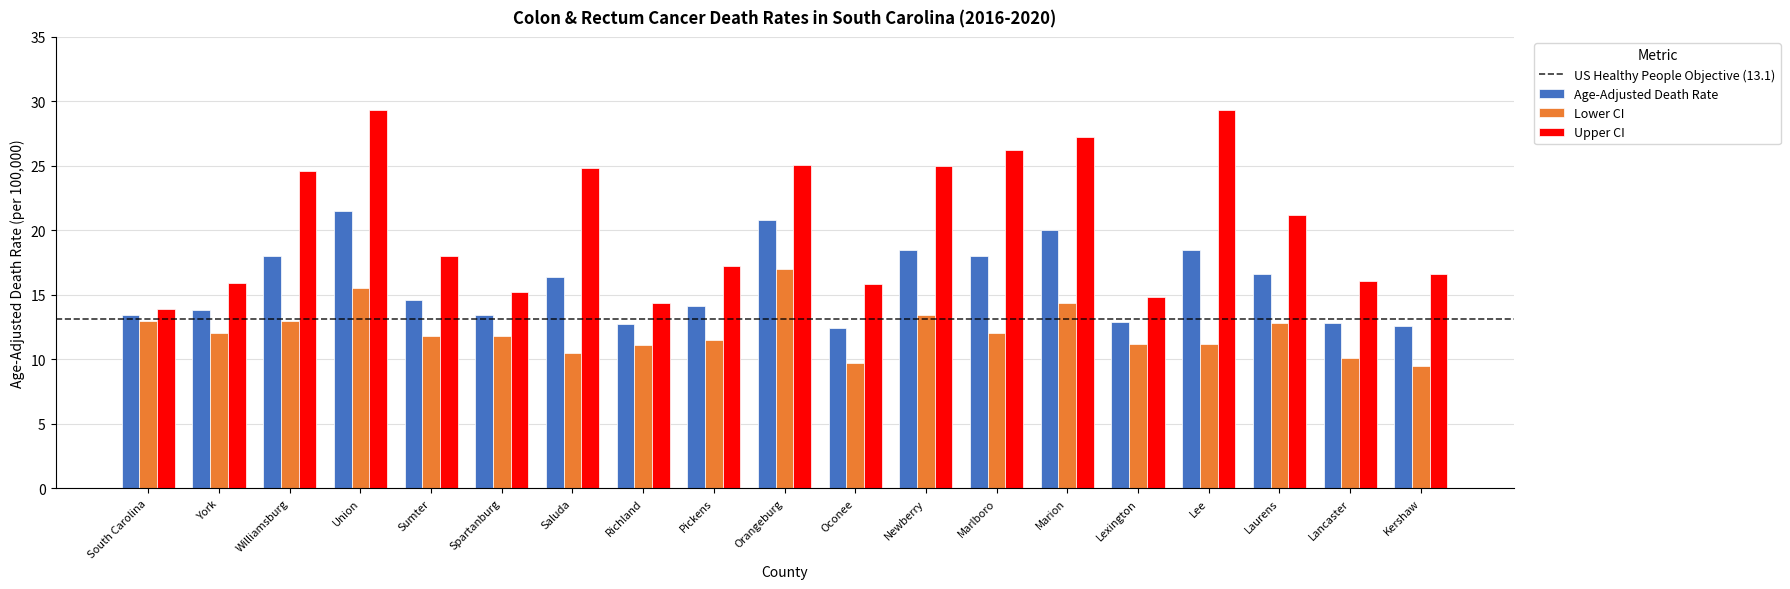

What is the sum of the Lower CI values at Lee and Sumter?

23.0